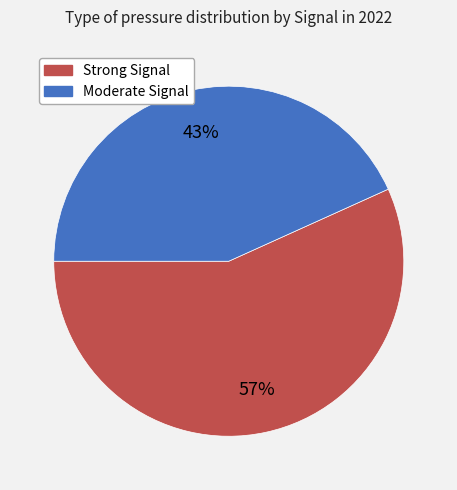

To the nearest percent, what is the average slice percentage?

50%